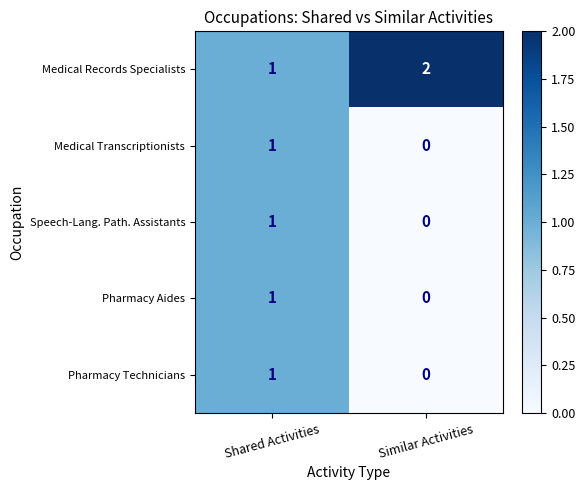

At which category is the sum across all series the highest?

Shared Activities